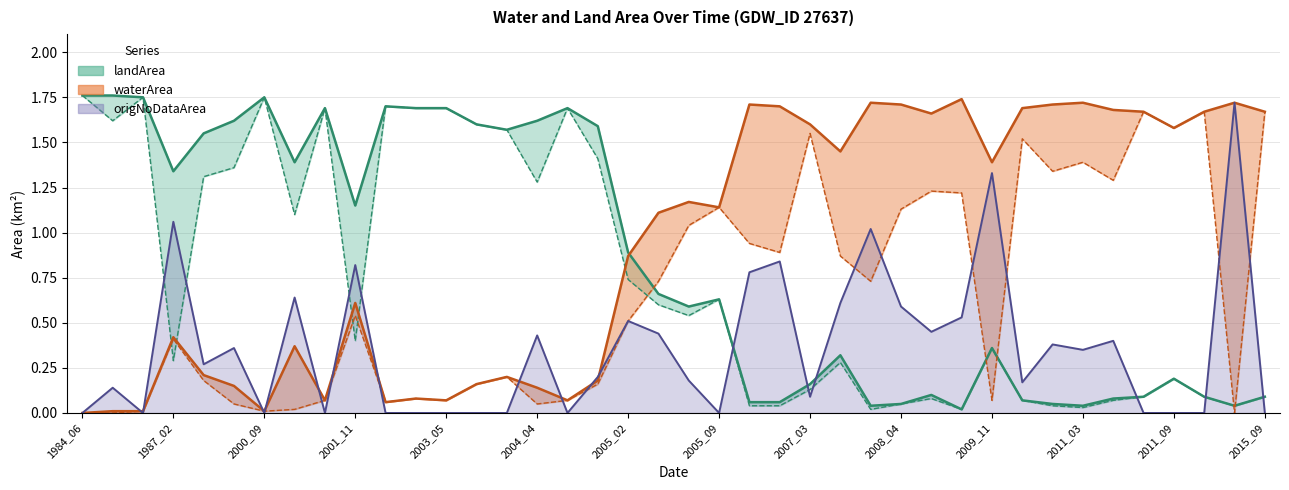

In origWaterArea, how many points are higher than both neighbors (excluding endpoints)?

11